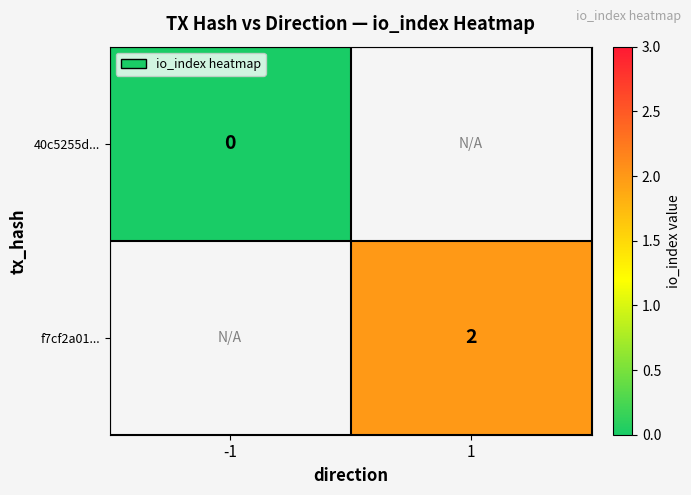

True or false: f7cf2a01... has a value of 1 at 1.

False